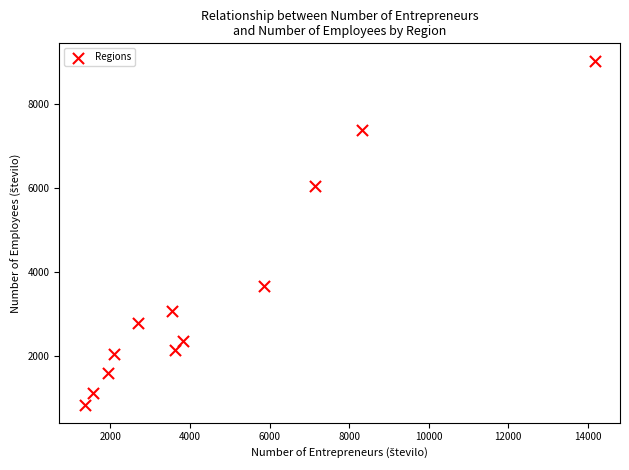

What is the range of Y values (max minus min)?

8228.2